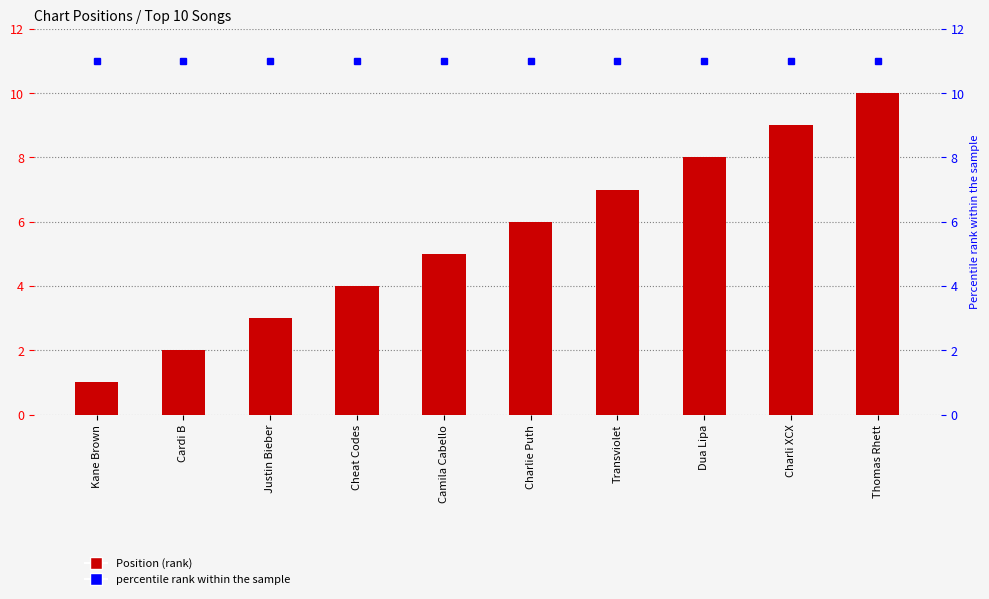

What value does the percentile rank within the sample series have at Dua Lipa?

11